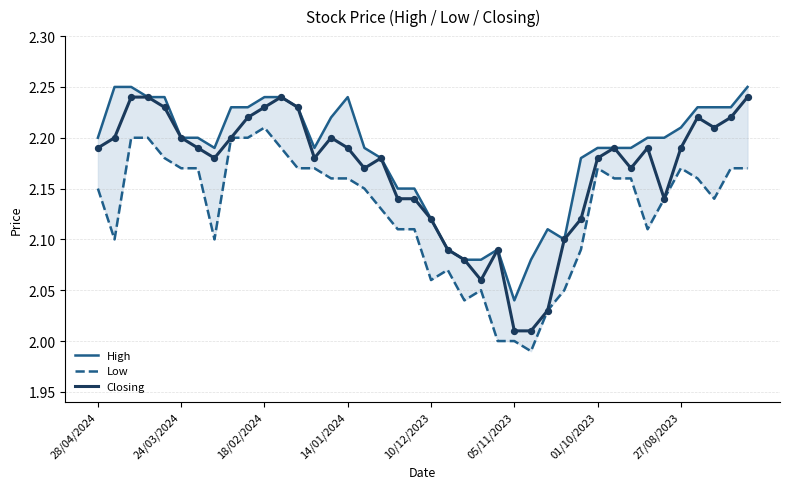

At which category is the sum across all series the highest?

18/02/2024